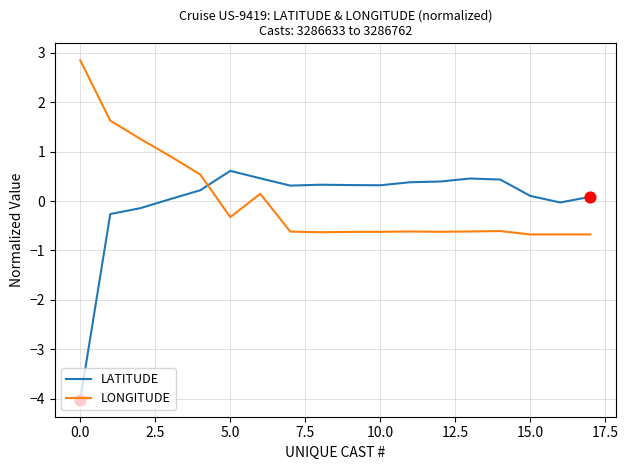

Which series has the widest spread of values?

LATITUDE